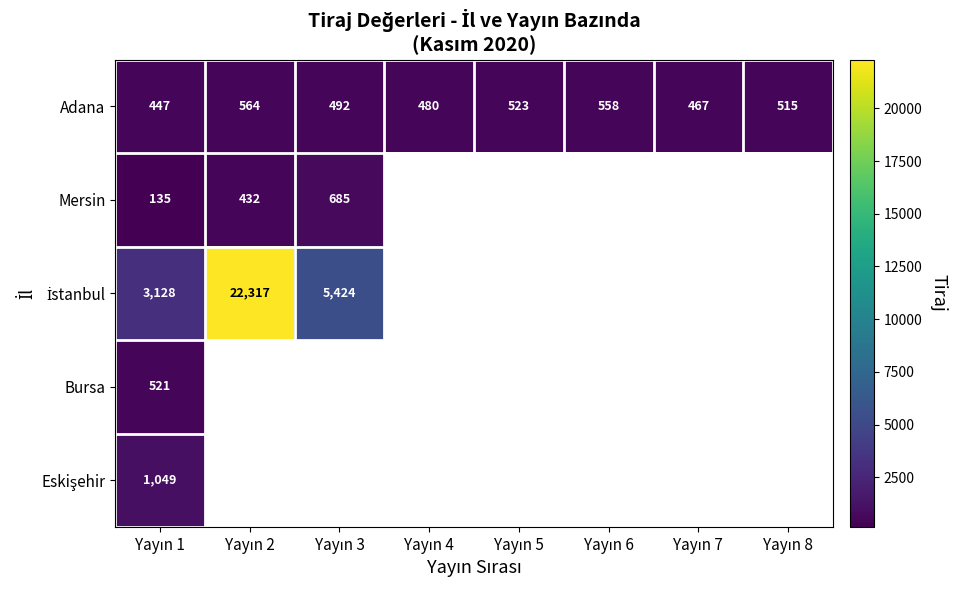

What is the difference between the second highest and second lowest values in the Adana series?

91.0